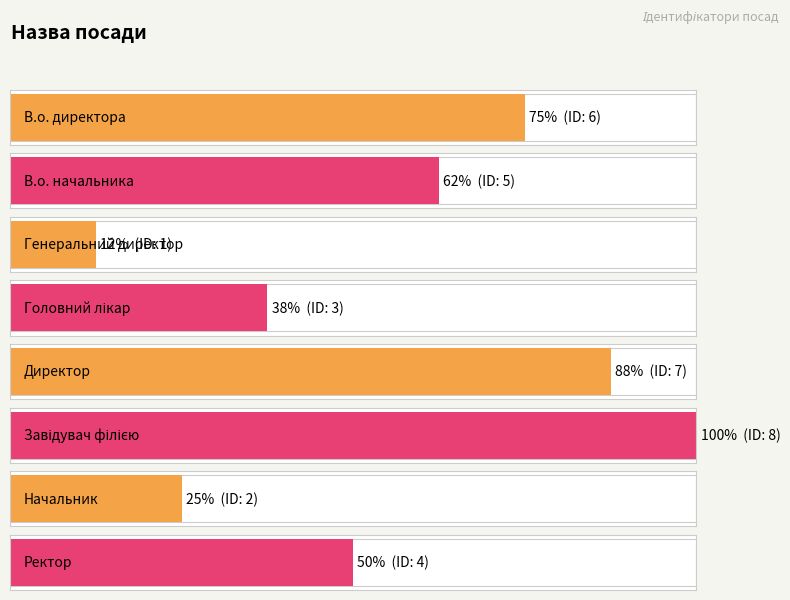

The value at Завідувач філією is 14. True or false?

False